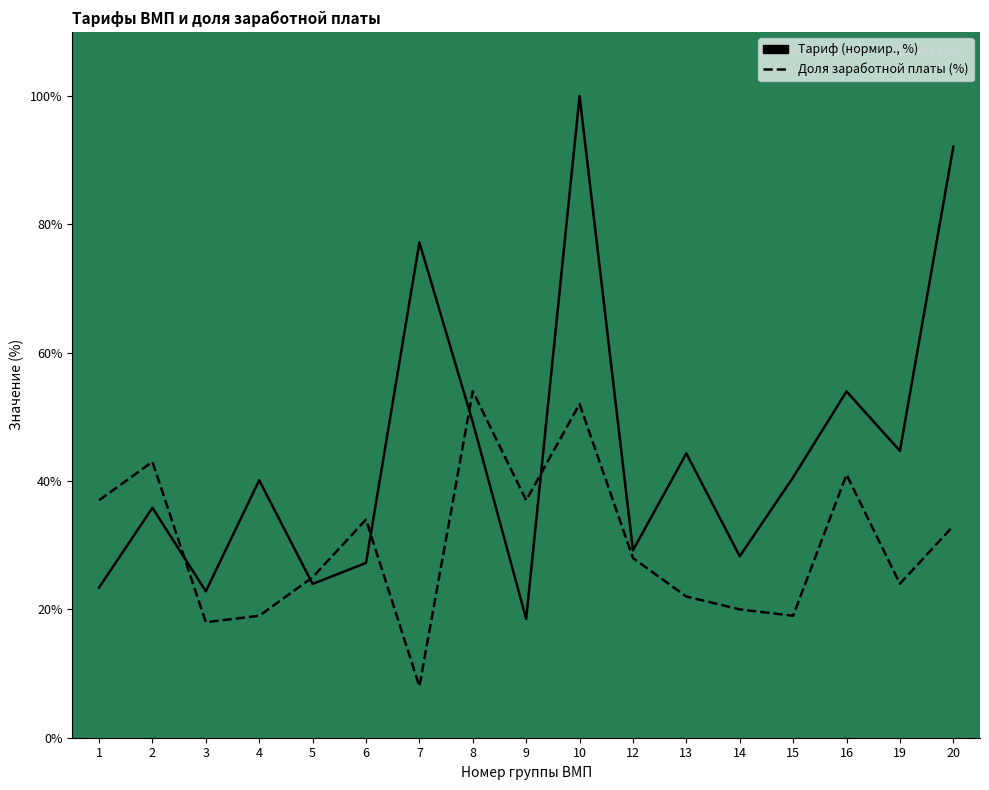

Is this an area chart (filled region under the line)?

No